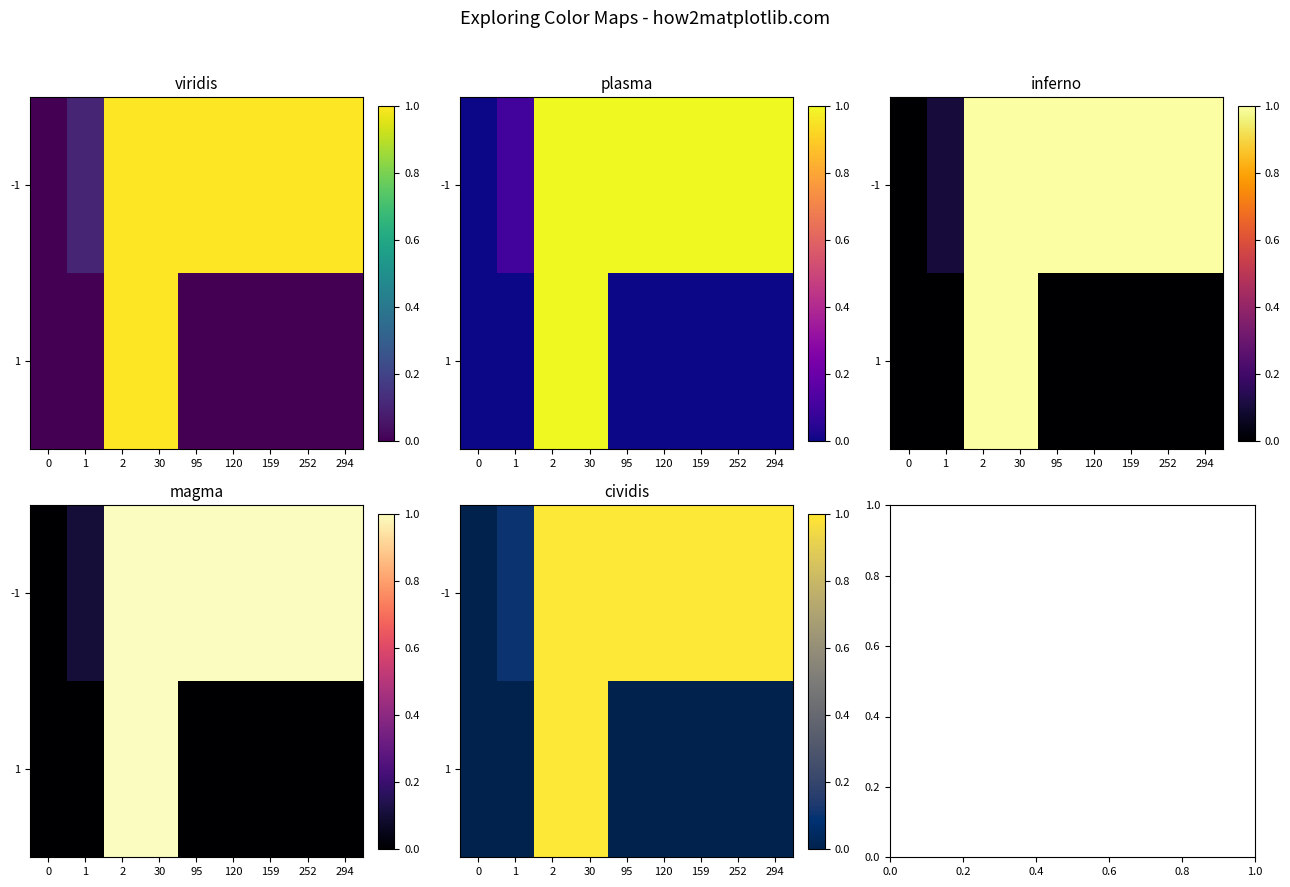

What is the sum of all 1 values?

2.0